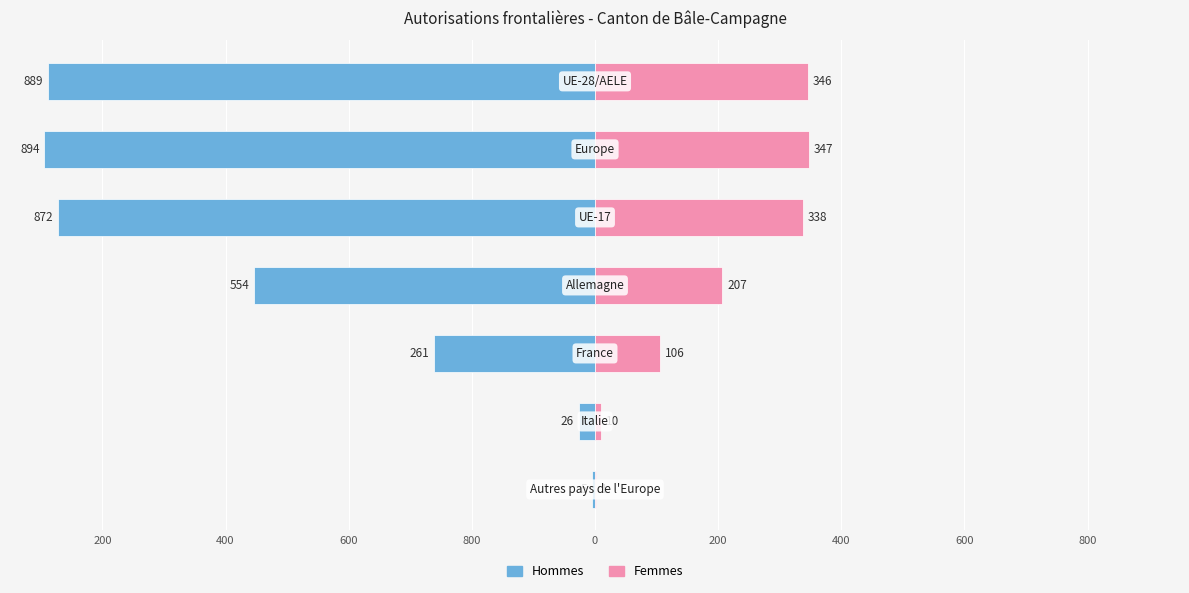

Reading left to right, list all the values displayed in this chart.

Hommes: -889	-894	-872	-554	-261	-26	-5
Femmes: 346	347	338	207	106	10	1